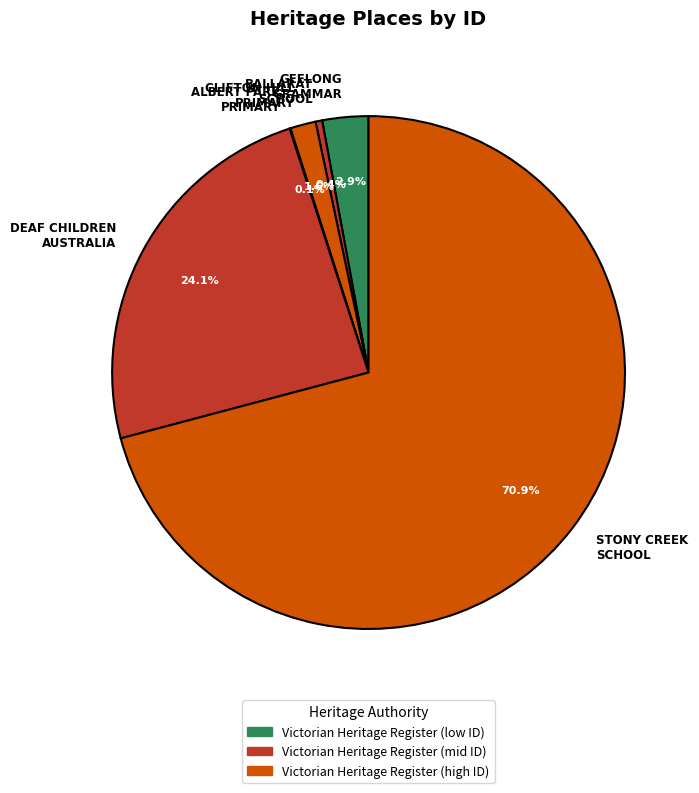

To the nearest percent, what is the average slice percentage?

17%